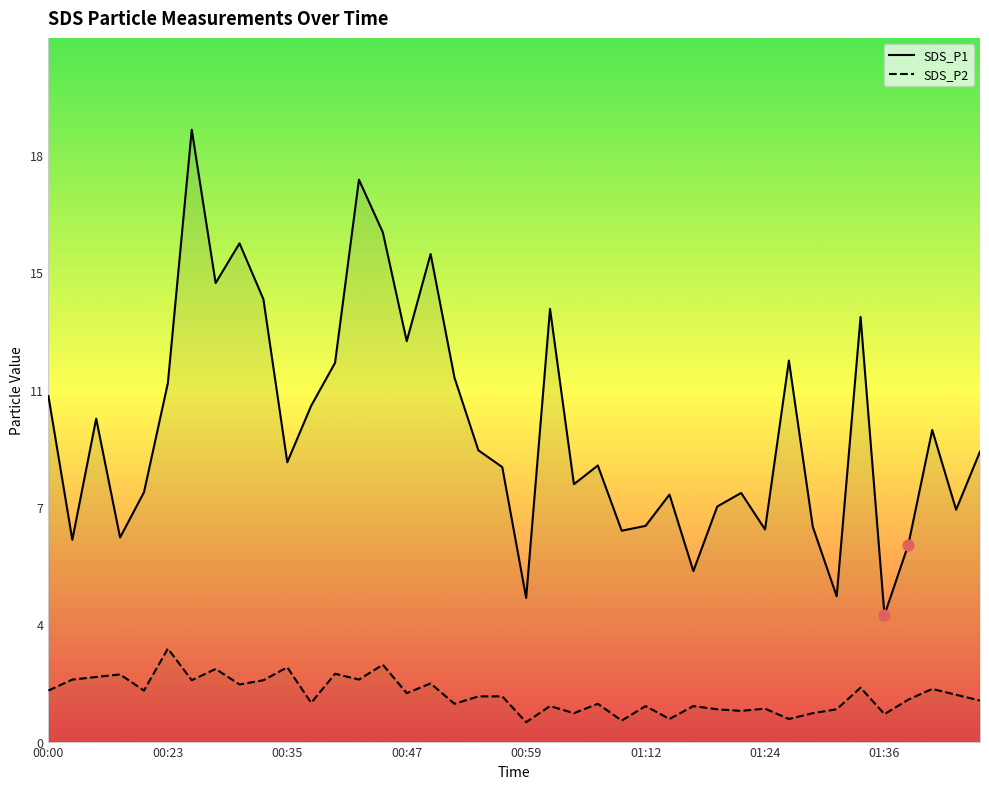

Which series has the largest Y range (max minus min)?

SDS_P1